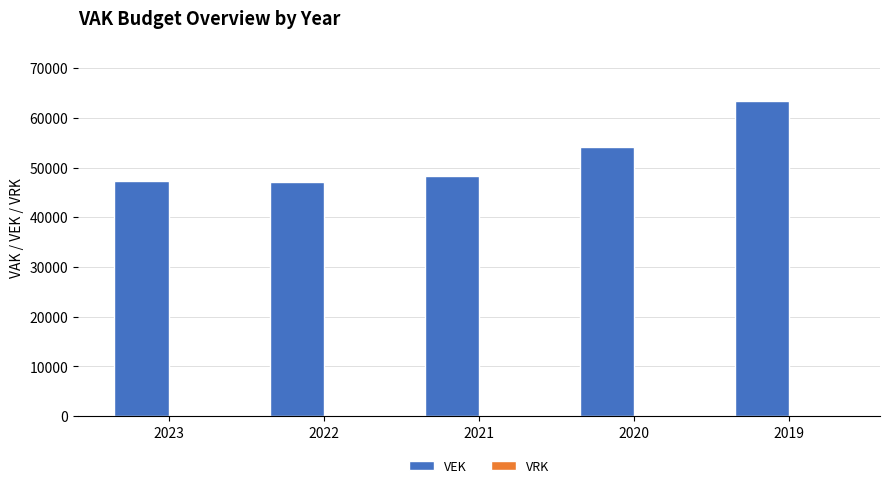

Reading right to left, list all the values displayed in this chart.

2019=63342	2020=54025	2021=48296	2022=47047	2023=47388